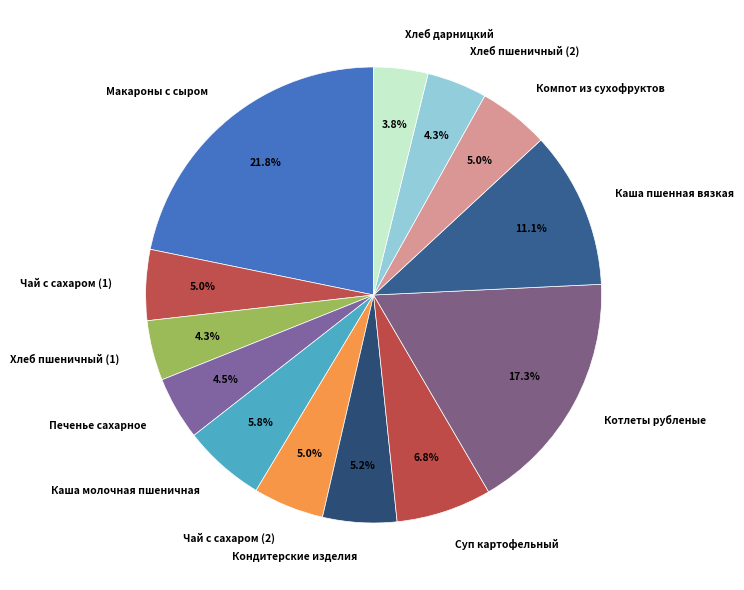

Which category has the biggest portion of the pie?

Макароны с сыром